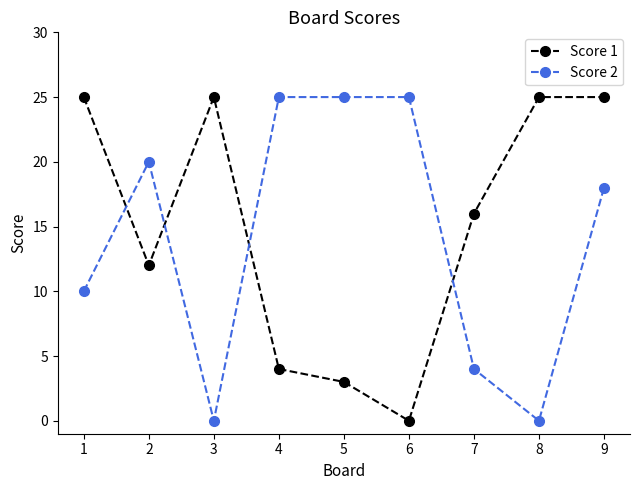

The Score 2 series shows -9 at 8. True or false?

False